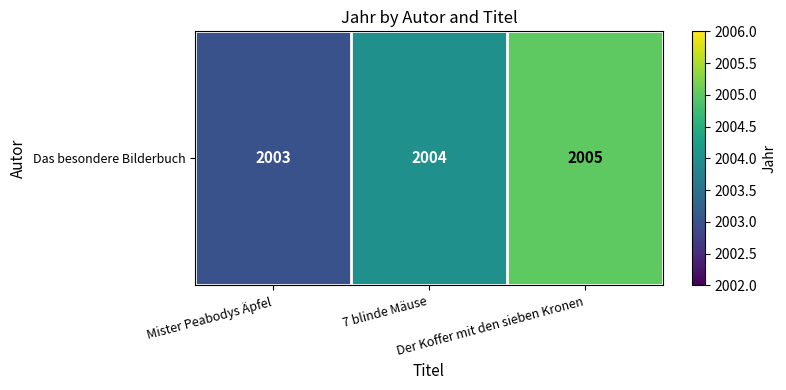

Rank the categories by value from lowest to highest.

Mister Peabodys Äpfel, 7 blinde Mäuse, Der Koffer mit den sieben Kronen